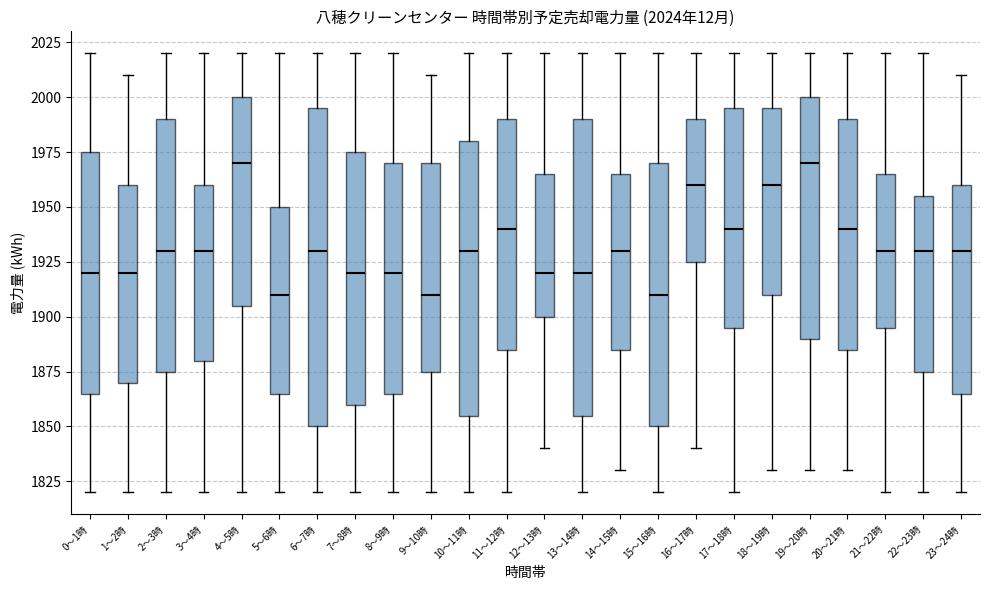

Which box is the tallest, from its lower edge to its upper edge?

6～7時